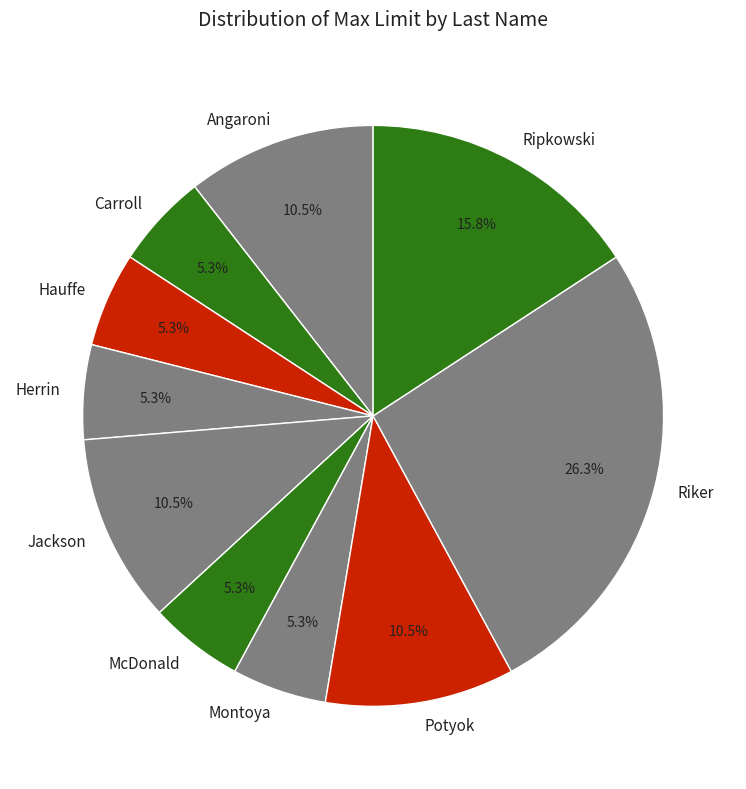

True or false: Montoya accounts for 5% of the total.

True